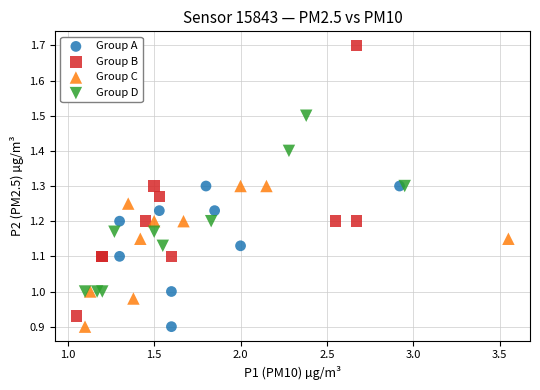

Which series has the largest Y range (max minus min)?

Group B